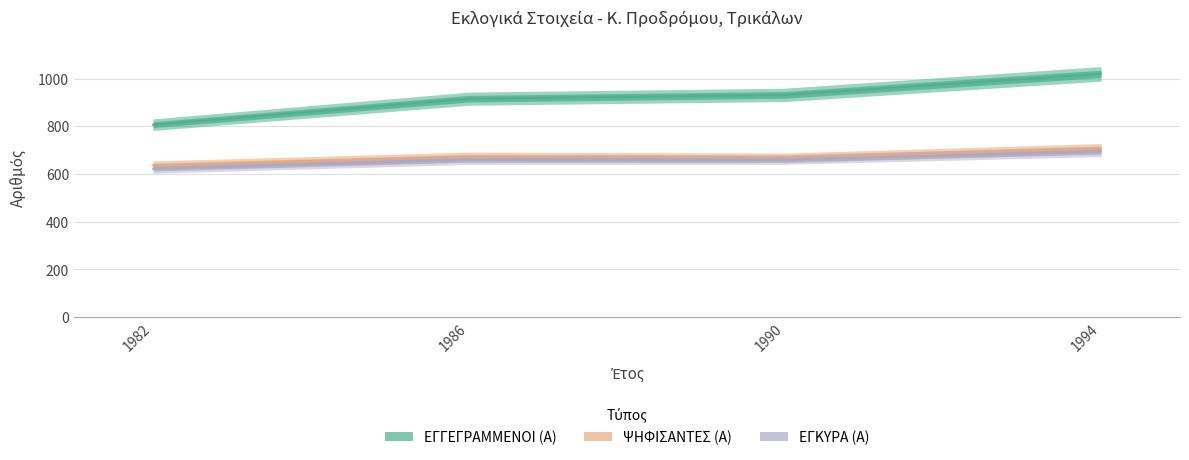

In ΨΗΦΙΣΑΝΤΕΣ (Α), how many points are higher than both neighbors (excluding endpoints)?

1